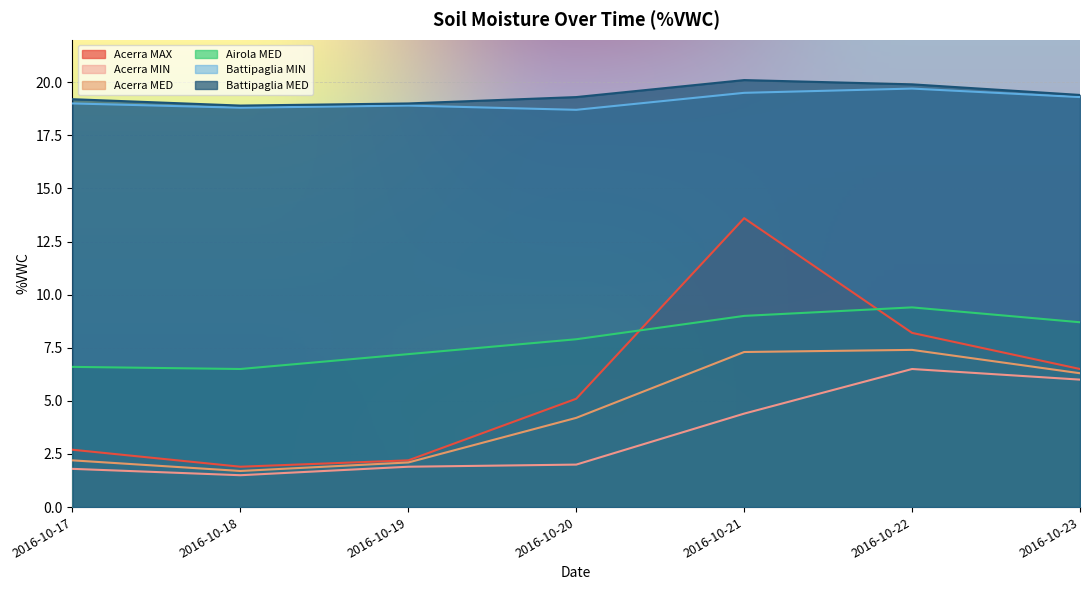

At which label is Acerra MIN closest to 4?

2016-10-21